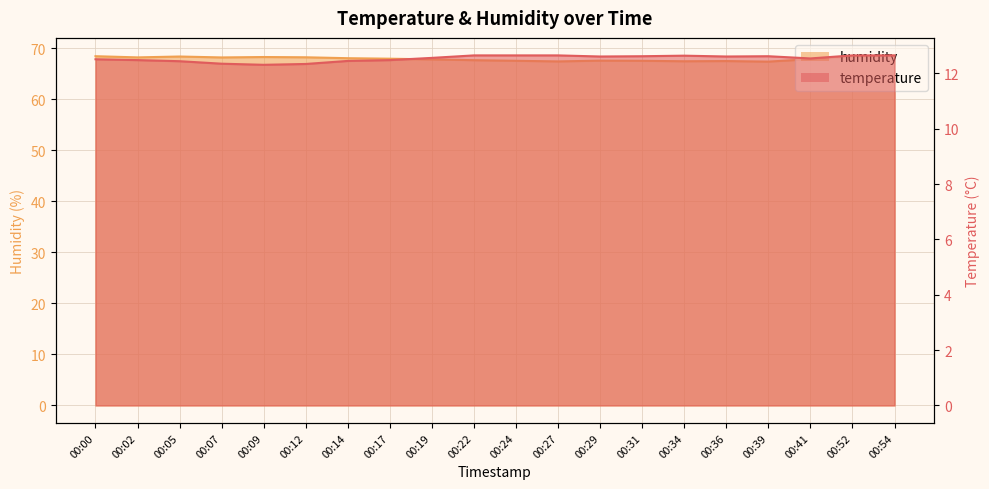

What is the sum of the temperature values at 00:31 and 00:05?

25.1